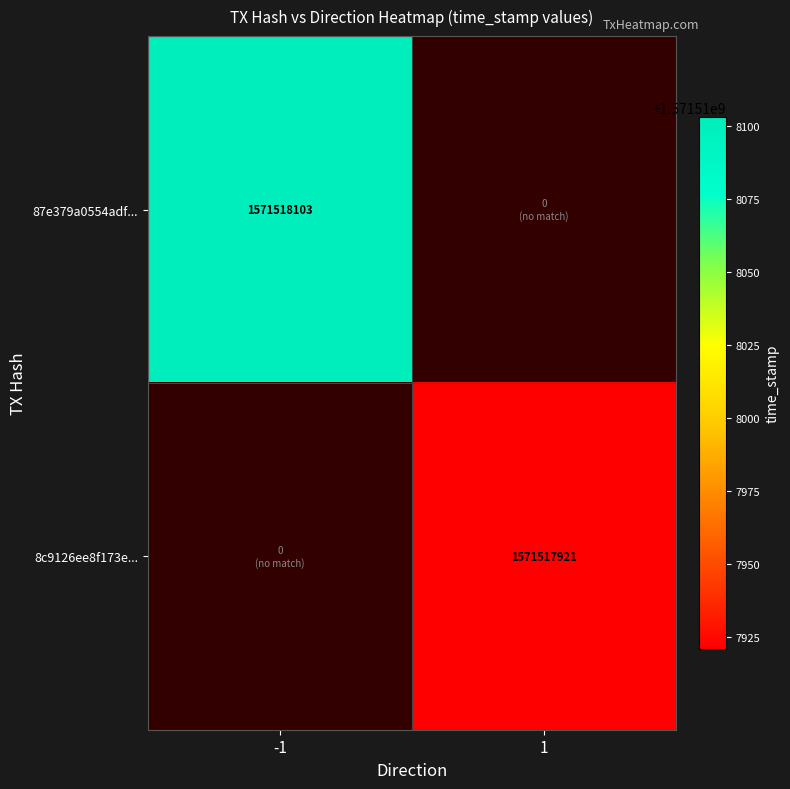

At which label is 8c9126ee8f173ec0a8bad05f42dfe0d5c38095e closest to 785758960?

-1